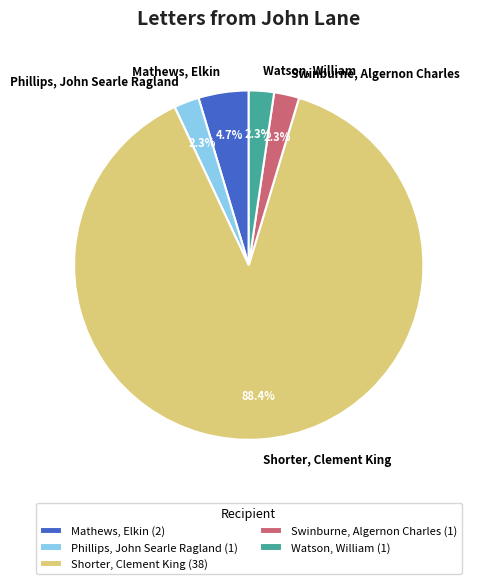

Which slice represents more than half of the pie?

Shorter, Clement King